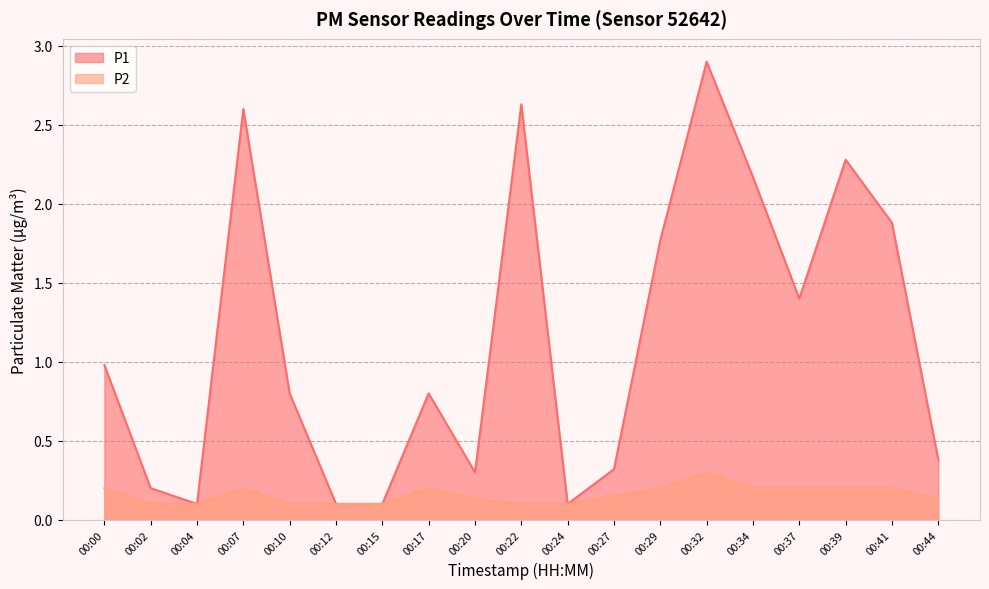

Which category has the lowest value in the P1 series?

00:04